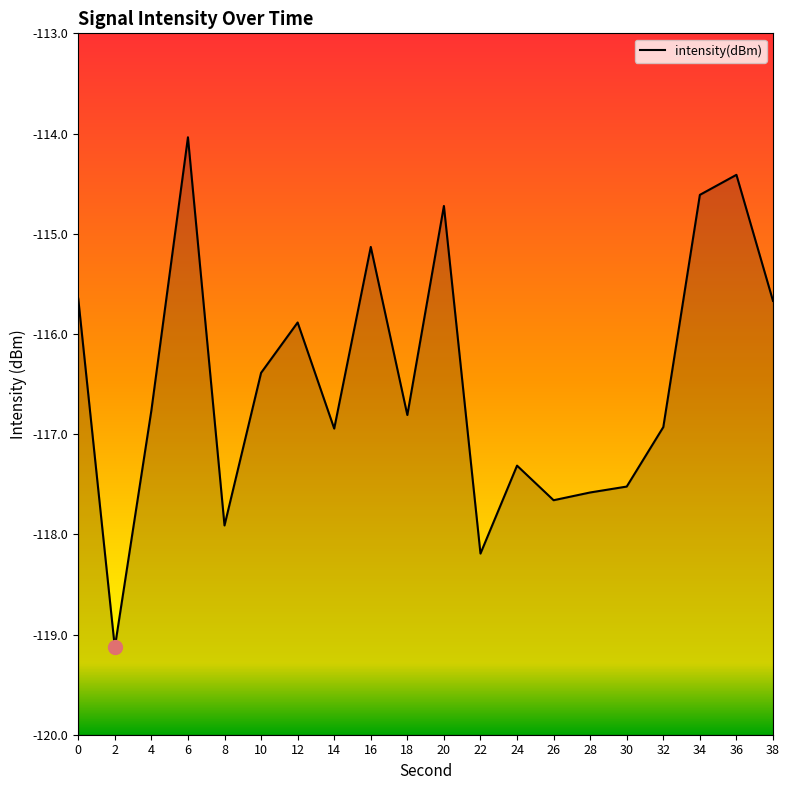

Is it true that the value at 14 is -116.9?

True